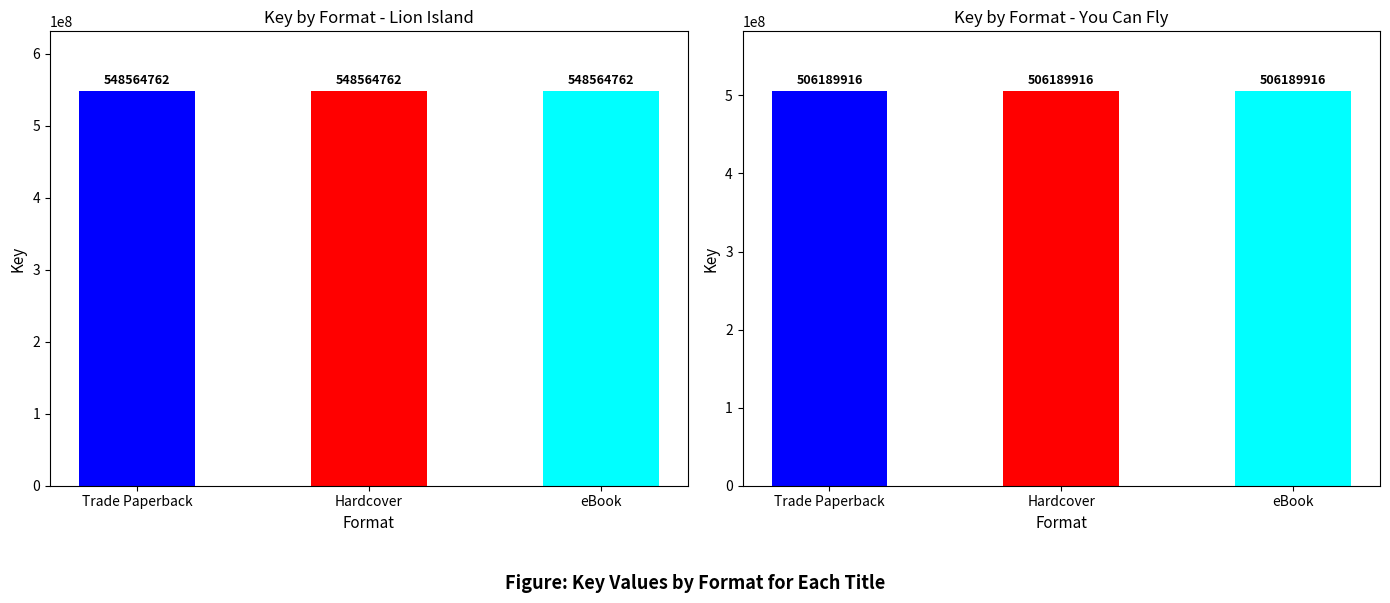

Count the number of data series in this chart.

1